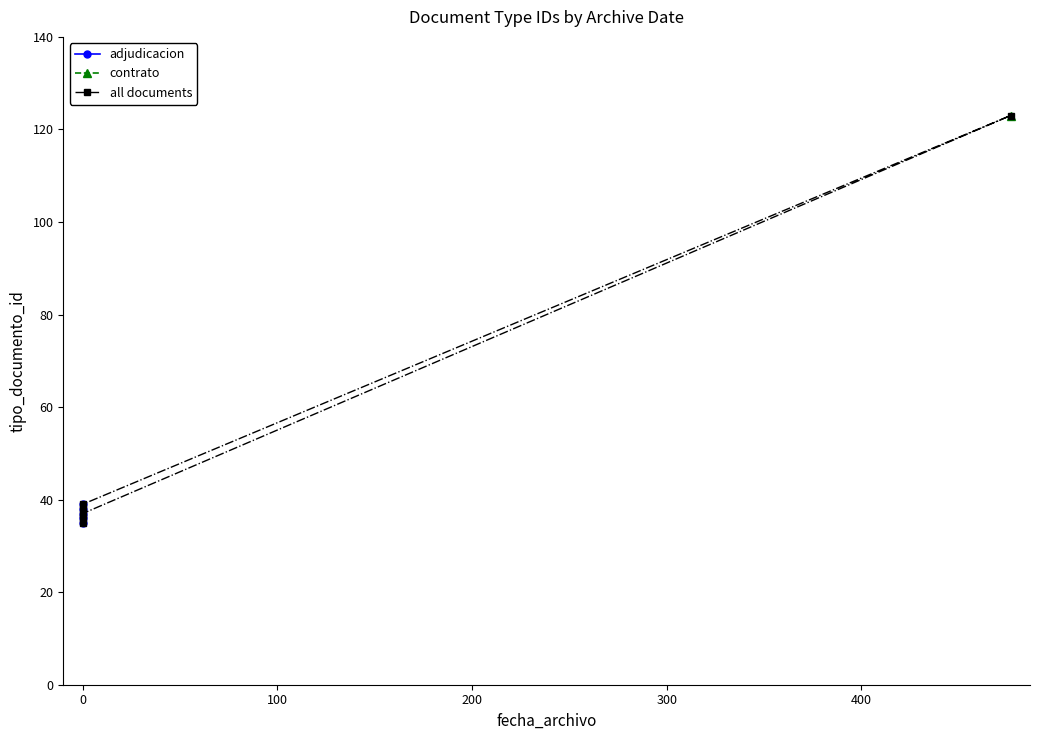

Between 2016-05-31 14:03:54 and 2016-05-31 14:03:54, which is larger?

2016-05-31 14:03:54